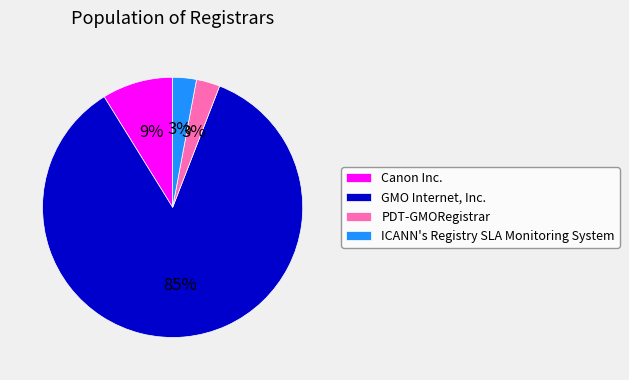

How many segments does this pie chart have?

4